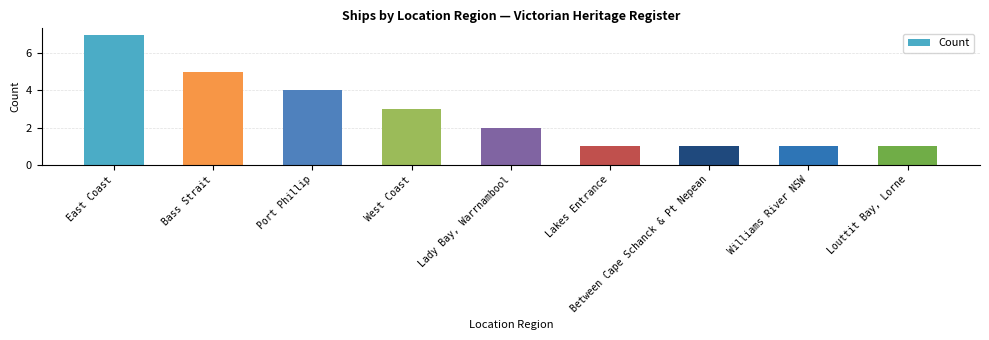

True or false: the data shows 4 at Port Phillip.

True